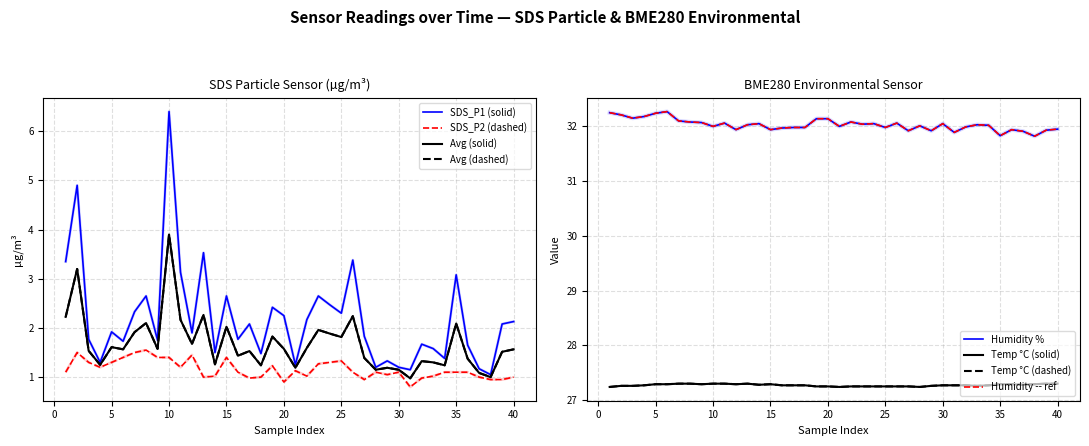

What is the difference between the second highest and minimum values in the SDS_P2 series?

0.7